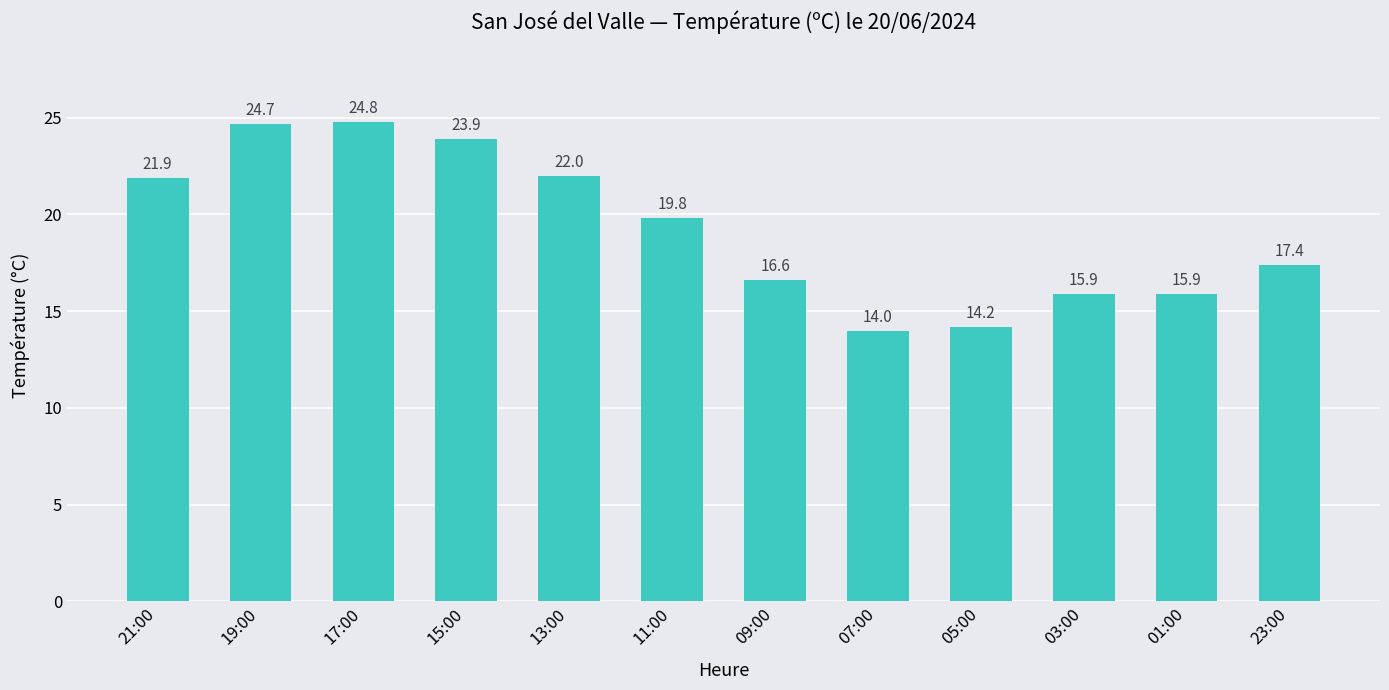

What is the average value?

19.3